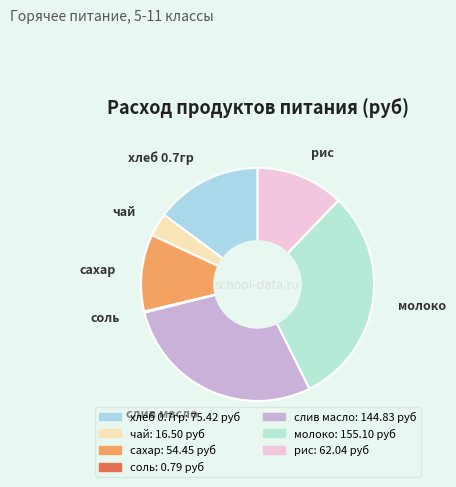

Which category has the biggest portion of the pie?

молоко